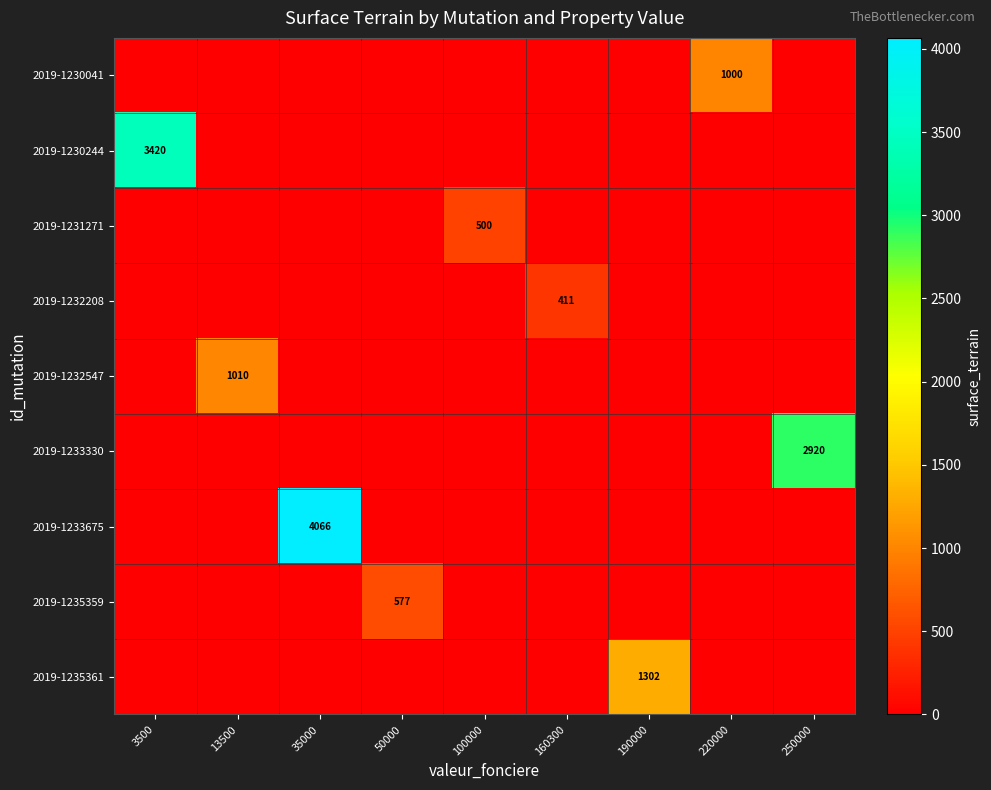

The 2019-1232547 series shows 1010 at 13500. True or false?

True